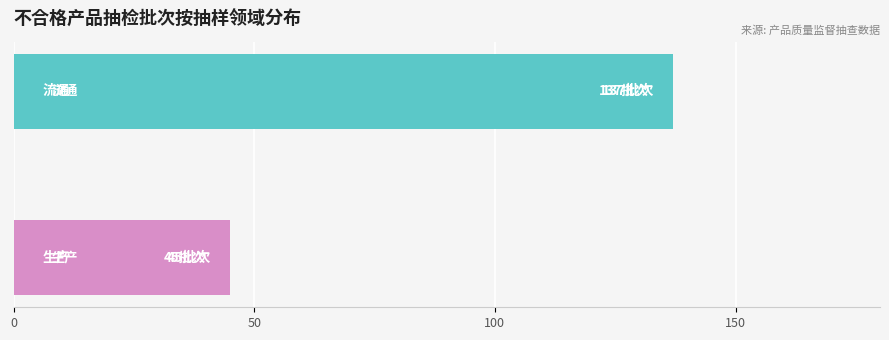

What is the smallest value displayed?

45